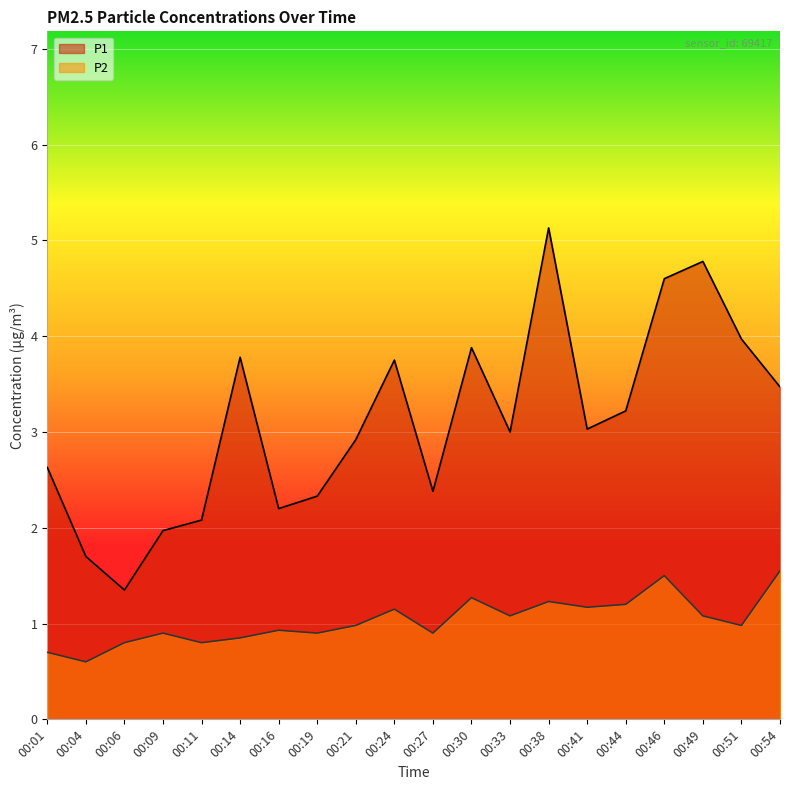

Which series has the largest total across all categories?

P1